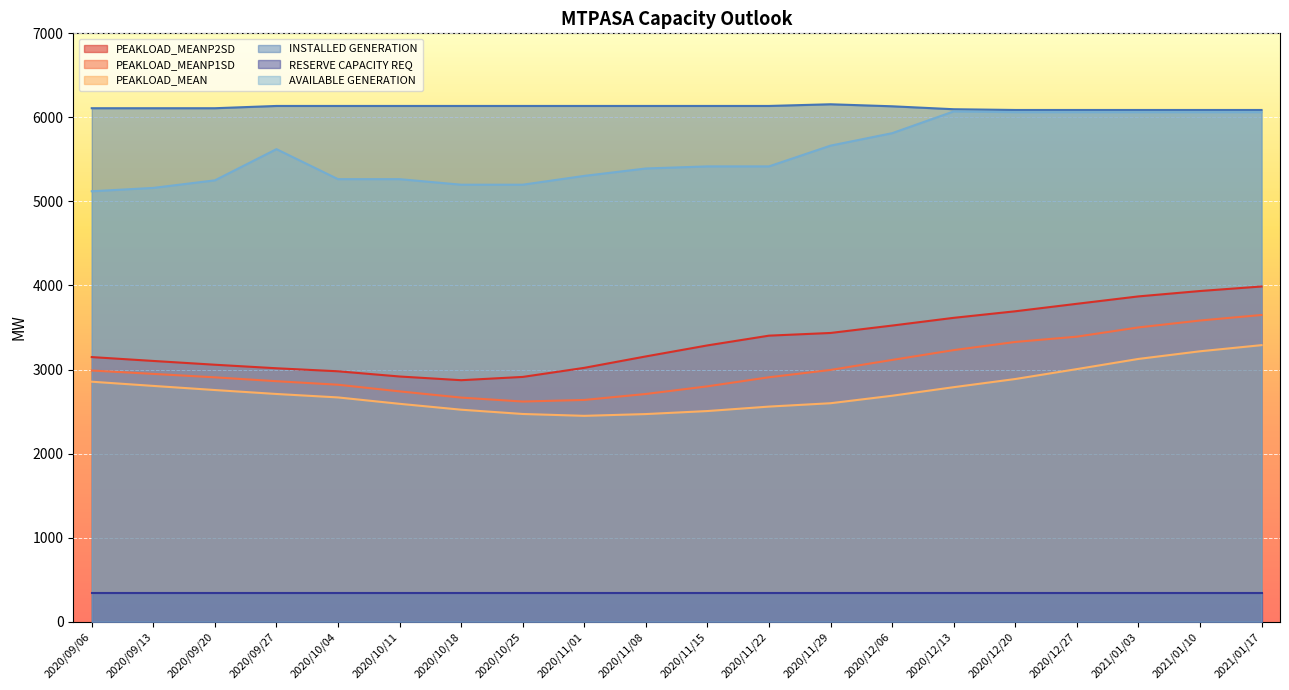

What is the approximate value of INSTALLED GENERATION at 2020/12/13?

6097